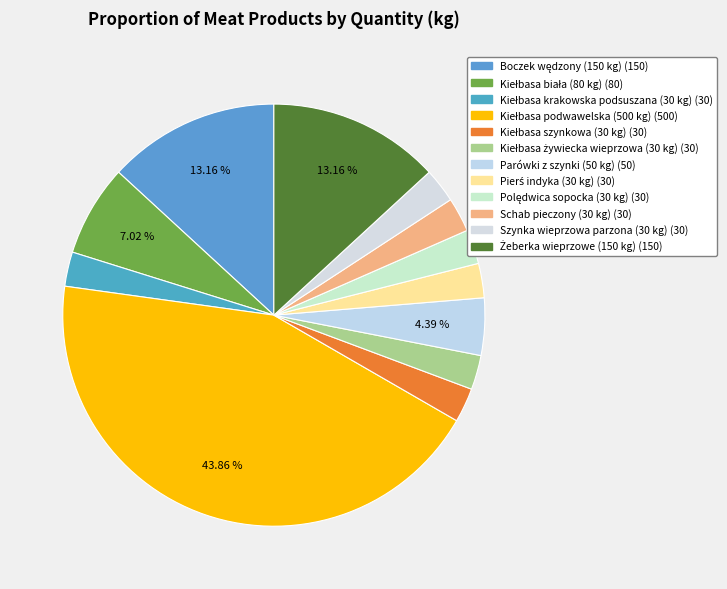

Combined, do Kiełbasa biała (80 kg) and Kiełbasa żywiecka wieprzowa (30 kg) account for over 50%?

No